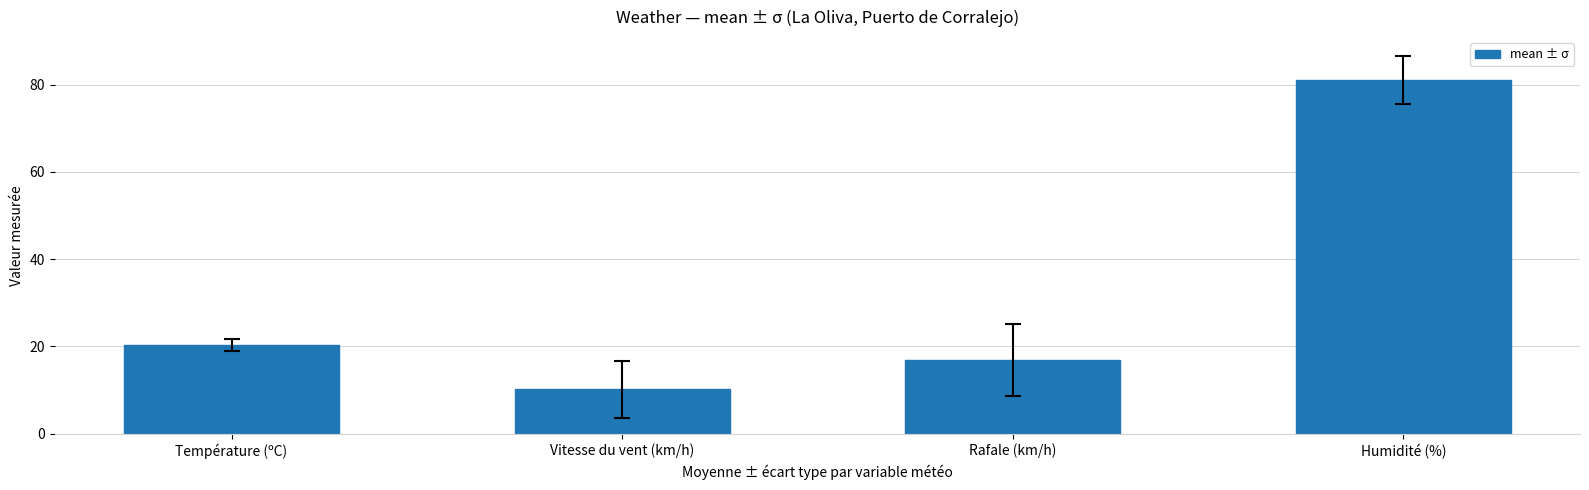

True or false: the data shows 81.0 at Humidité (%).

True